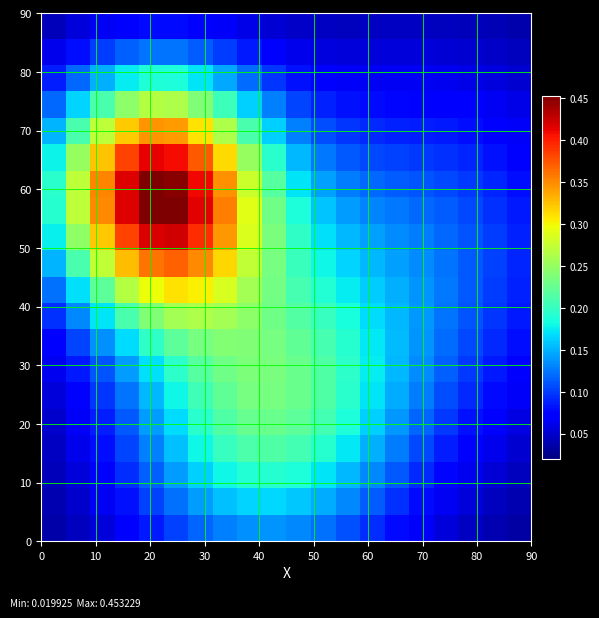

At how many categories does at least one series exceed 0?

20